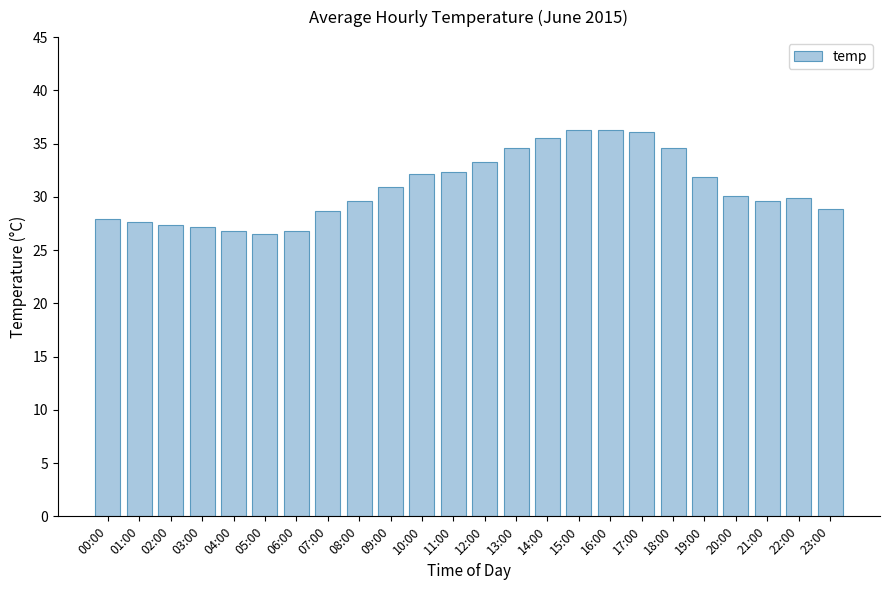

Approximately how many times larger is the value at 04:00 compared to 17:00?

0.7